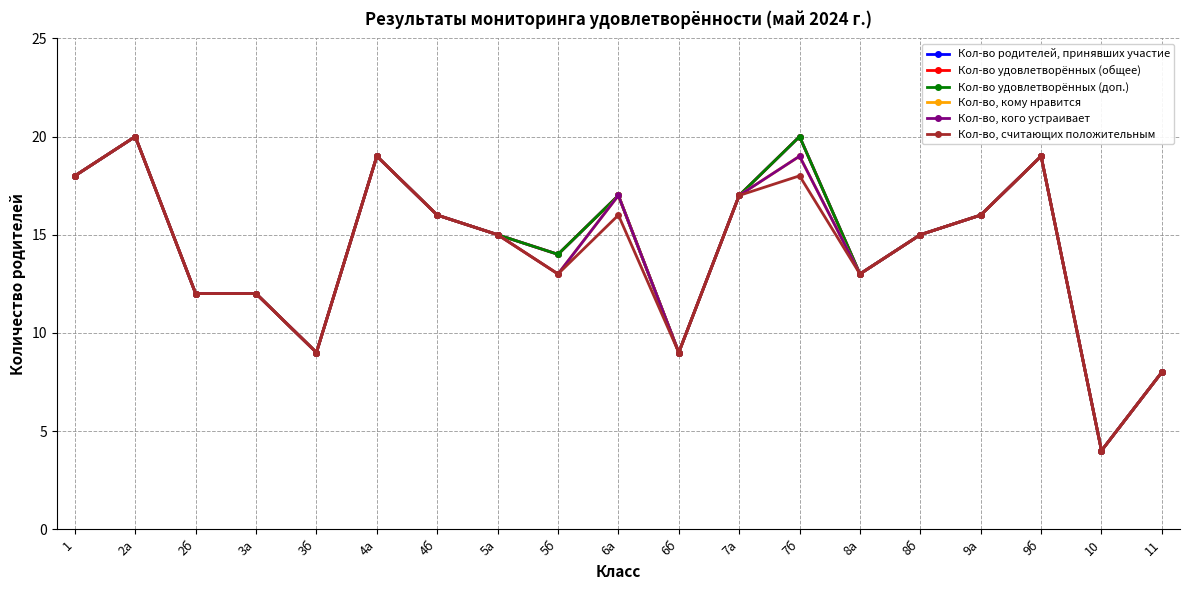

Rank the categories by Кол-во, считающих положительным value from highest to lowest.

2а, 4а, 9б, 1, 7б, 7а, 4б, 6а, 9а, 5а, 8б, 5б, 8а, 2б, 3а, 3б, 6б, 11, 10